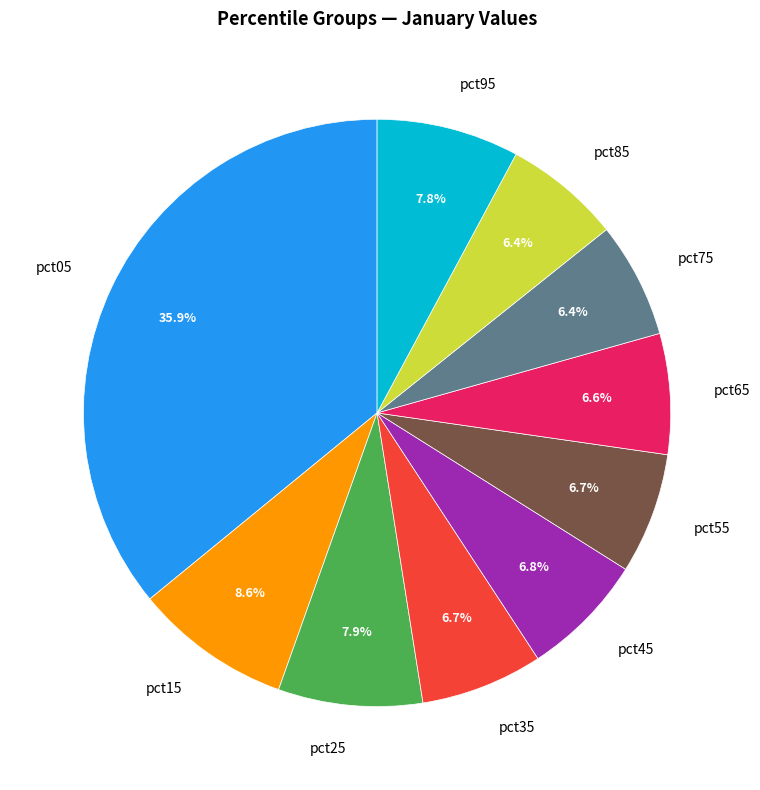

Is pct65 the majority of the pie?

No